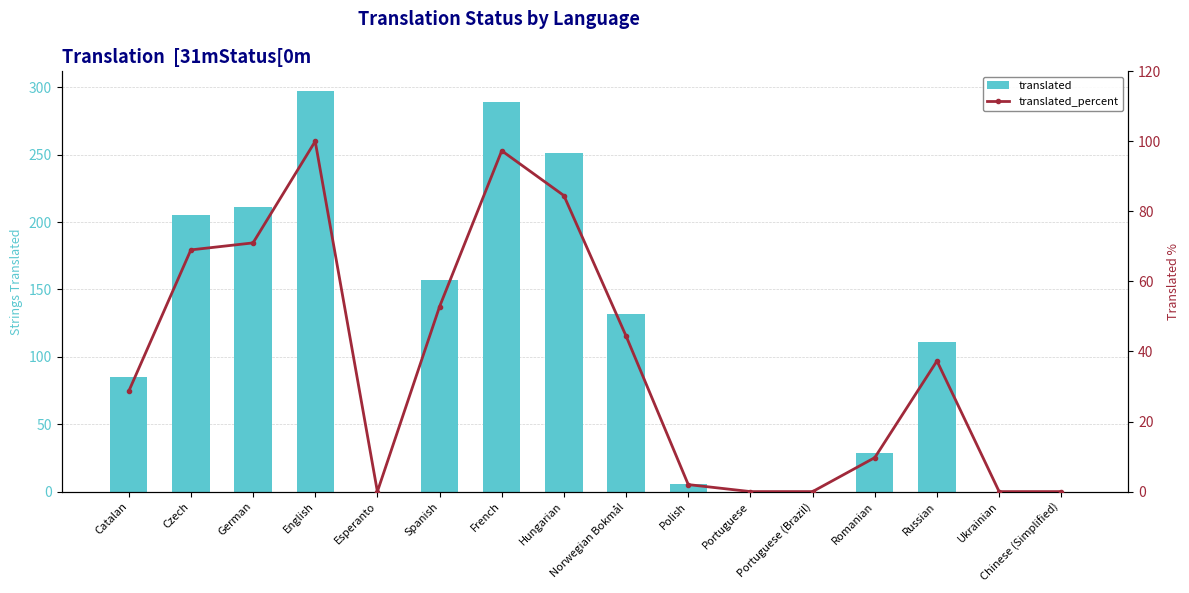

Is the value of translated_percent at Romanian greater than the value of translated at English?

No